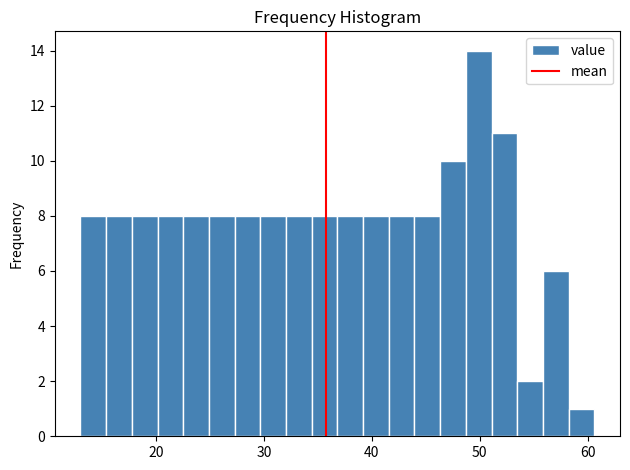

Around what value on the x-axis is the tallest bar? Give the approximate position of its centre, as read against the axis.

50